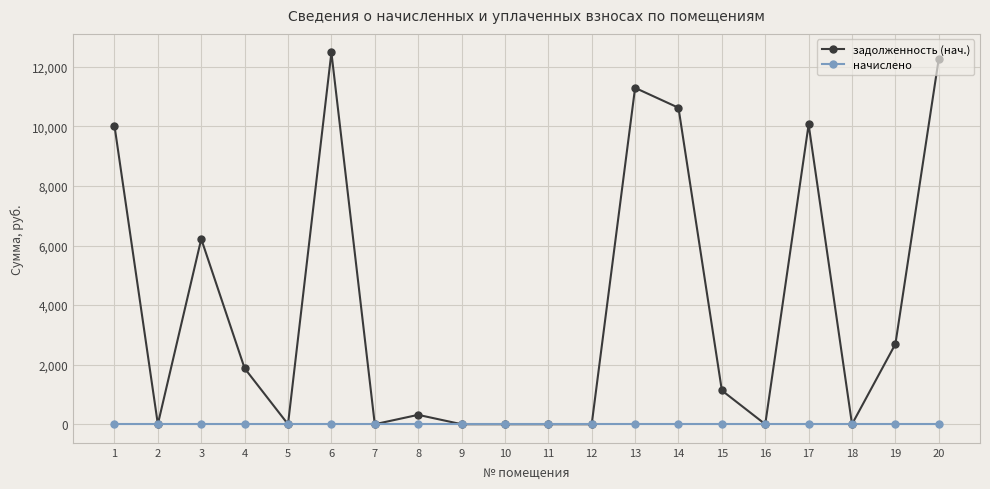

Count the number of data series in this chart.

2